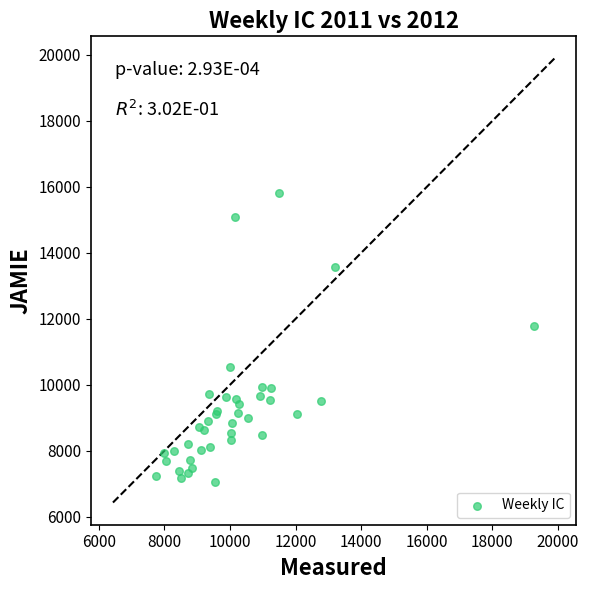

What Y value in the scatter plot is closest to 11424?

11795